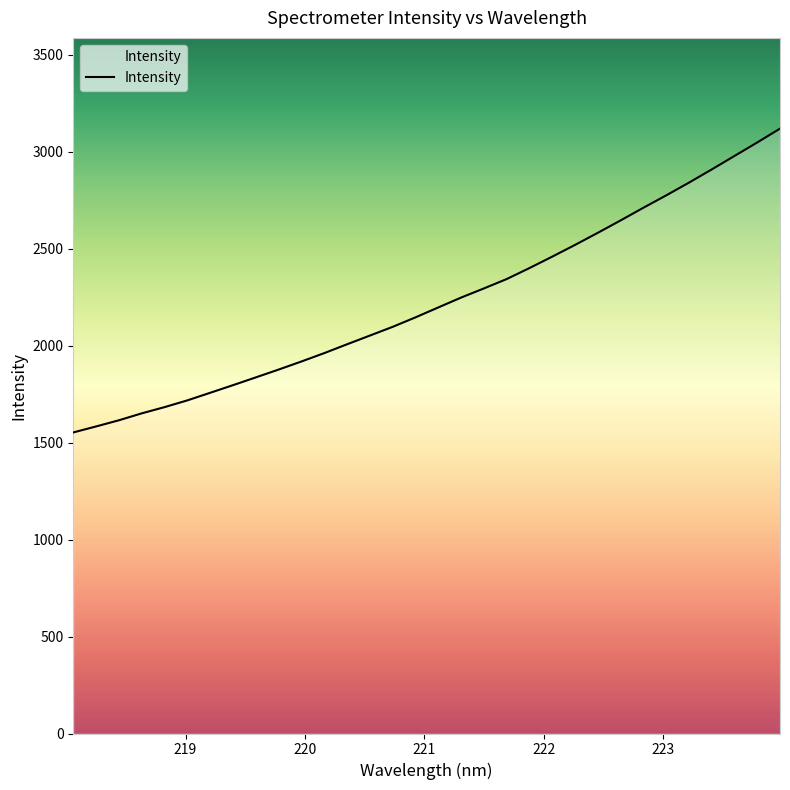

What is the difference between the maximum and minimum values?

1566.4